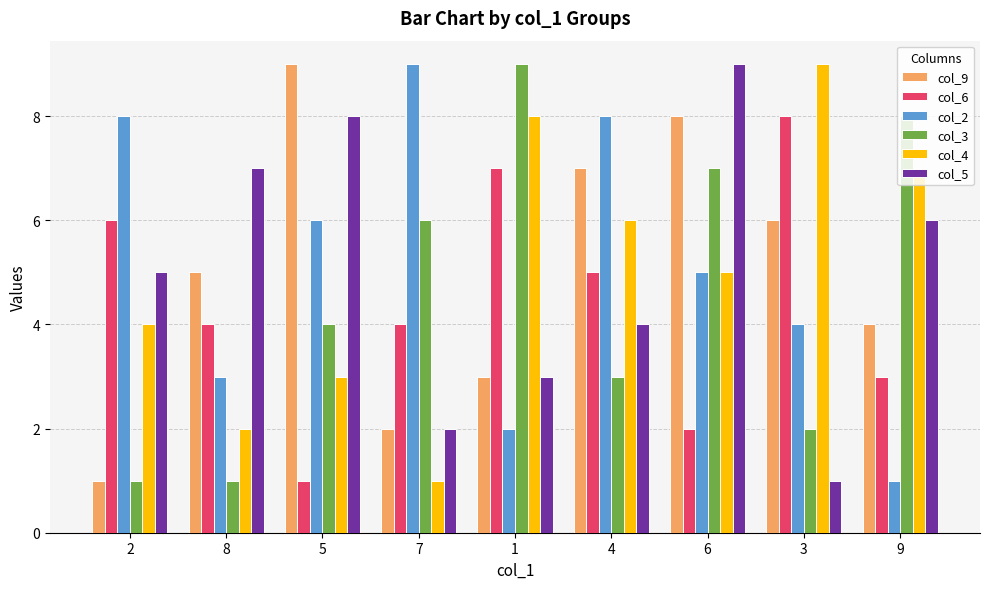

How many groups of bars are there?

9